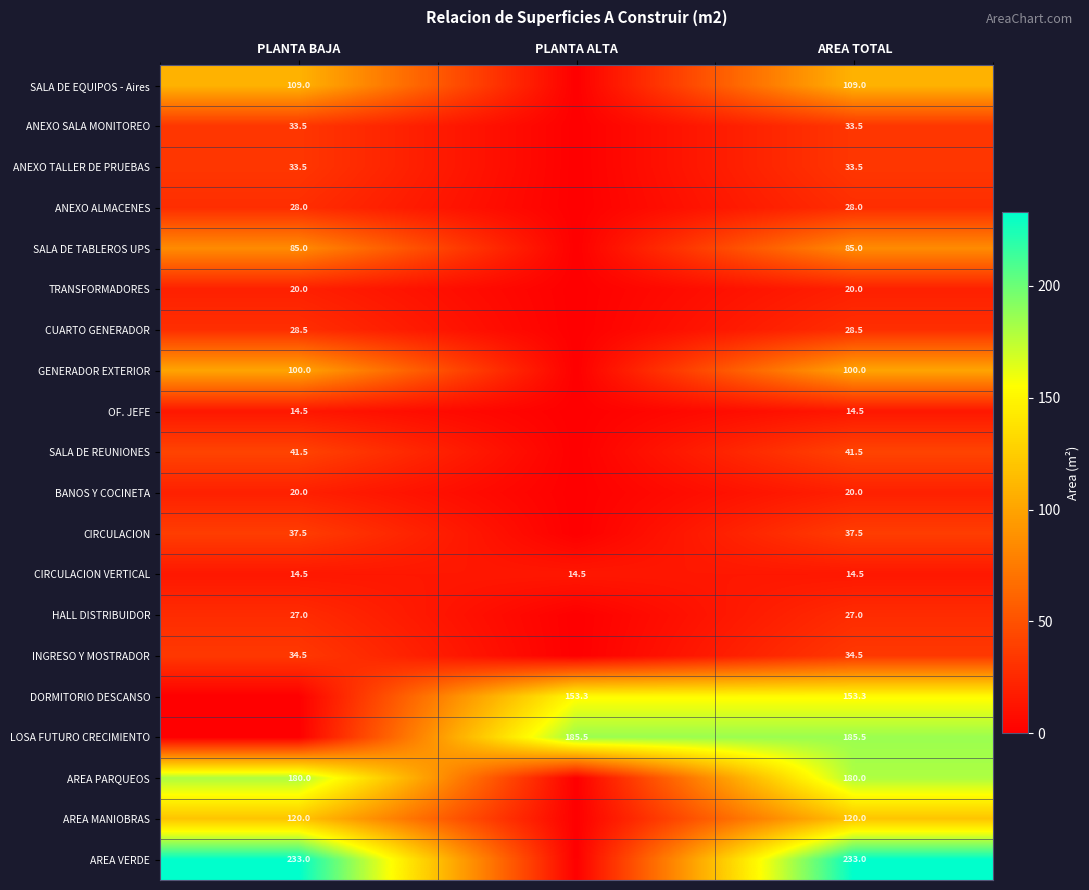

The AREA MANIOBRAS series shows 56.9 at PLANTA BAJA. True or false?

False